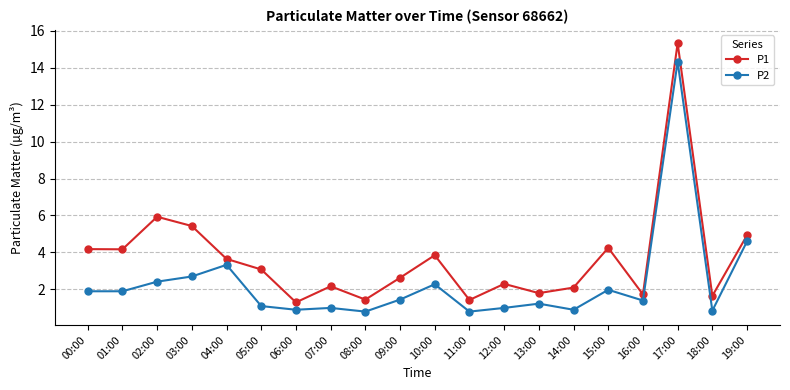

Which series has the largest range (max minus min)?

P1